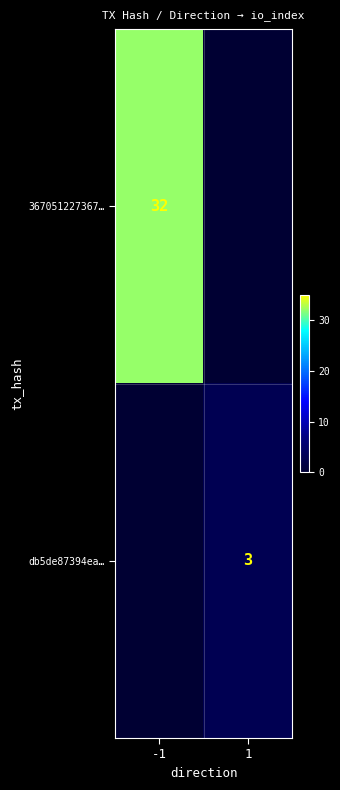

The value of 367051227367… at -1 is 21. True or false?

False